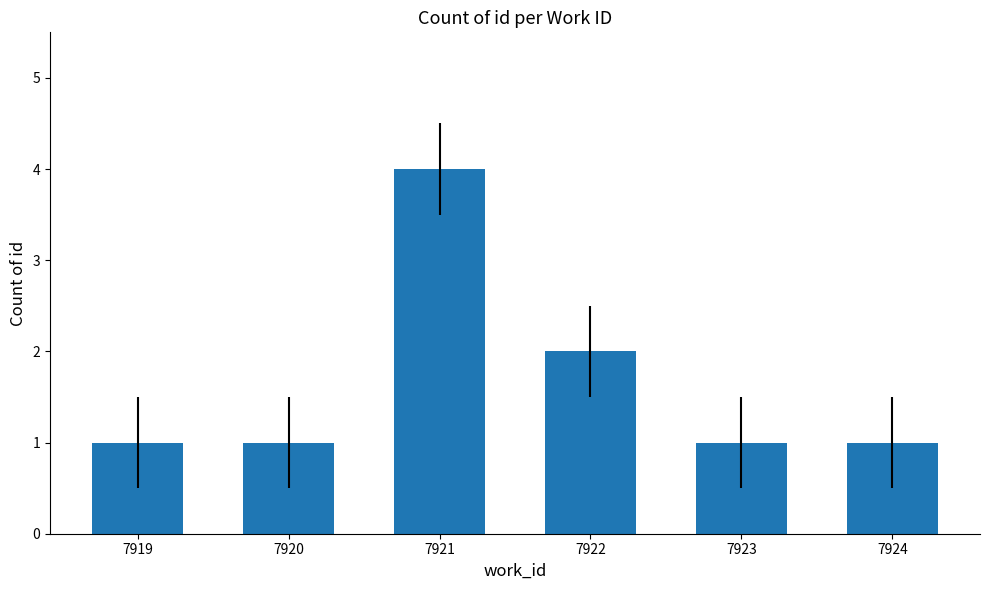

The chart shows a value of 1 at 7924. True or false?

True